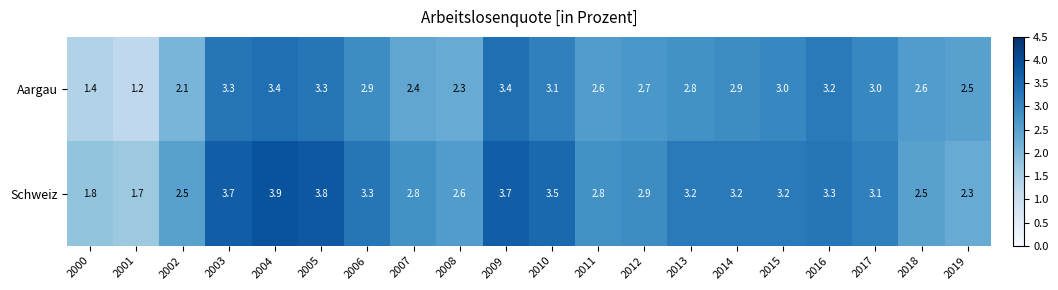

At which category does the chart reach its peak across all series?

2004